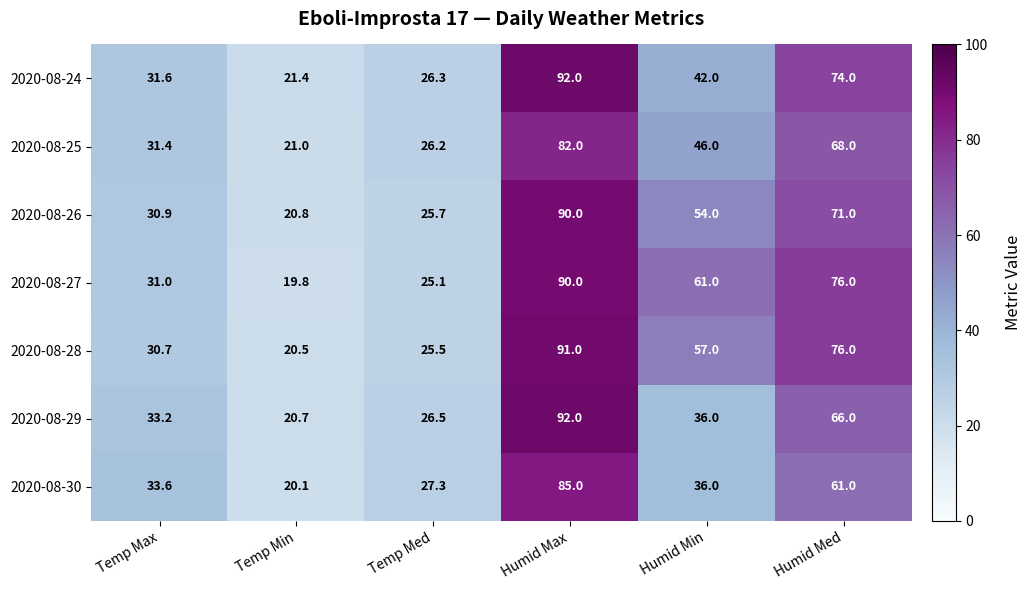

How many values in the 2020-08-30 series are below 36?

3